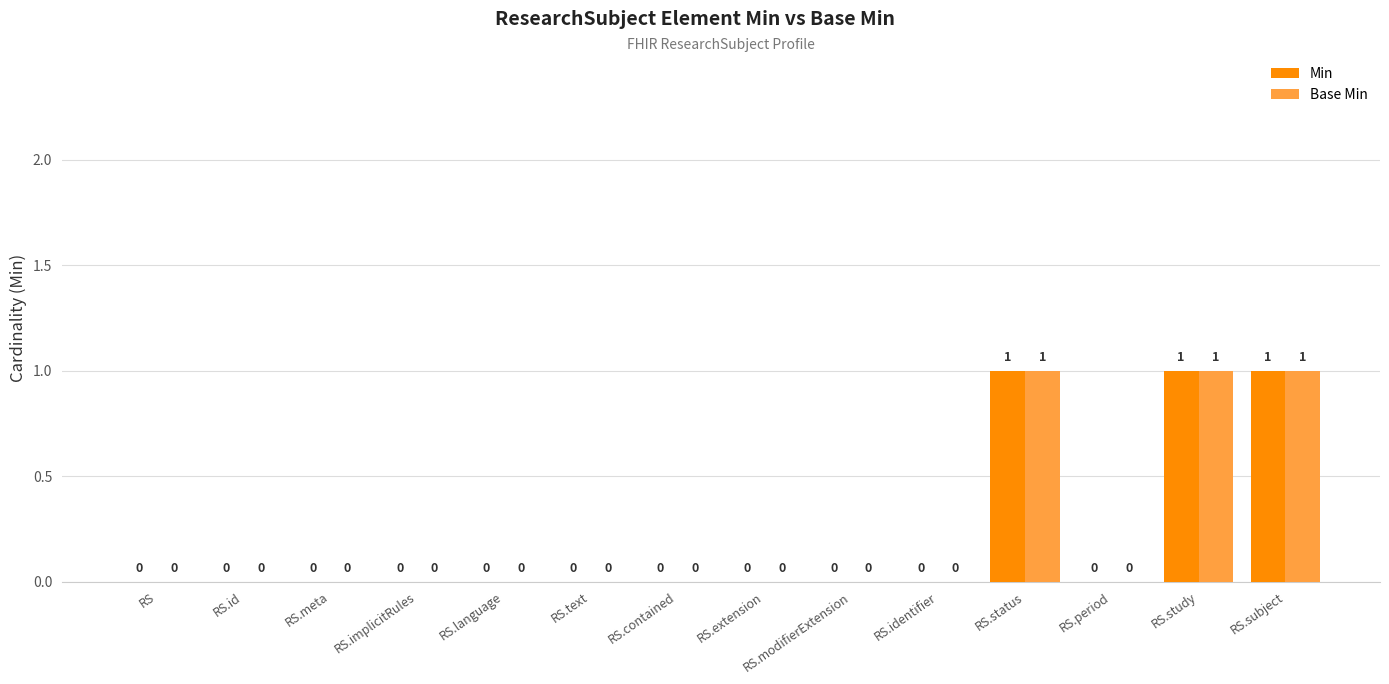

The value of Base Min at RS.language is -1. True or false?

False